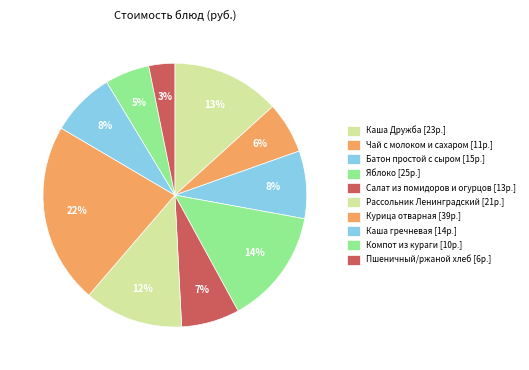

To the nearest percent, what portion does Батон простой с сыром represent?

8%